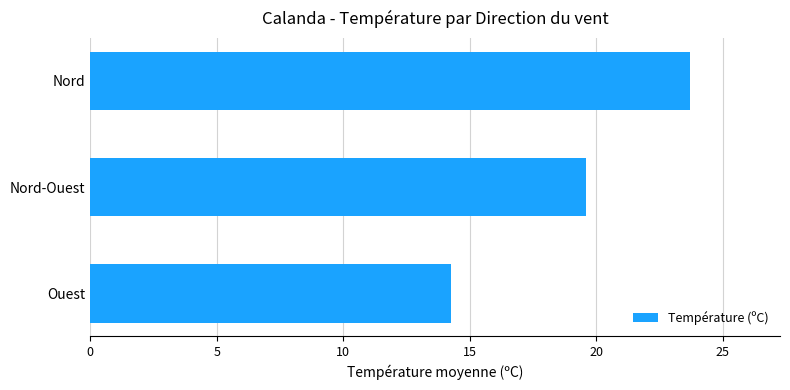

Which has a higher value, Nord or Nord-Ouest?

Nord